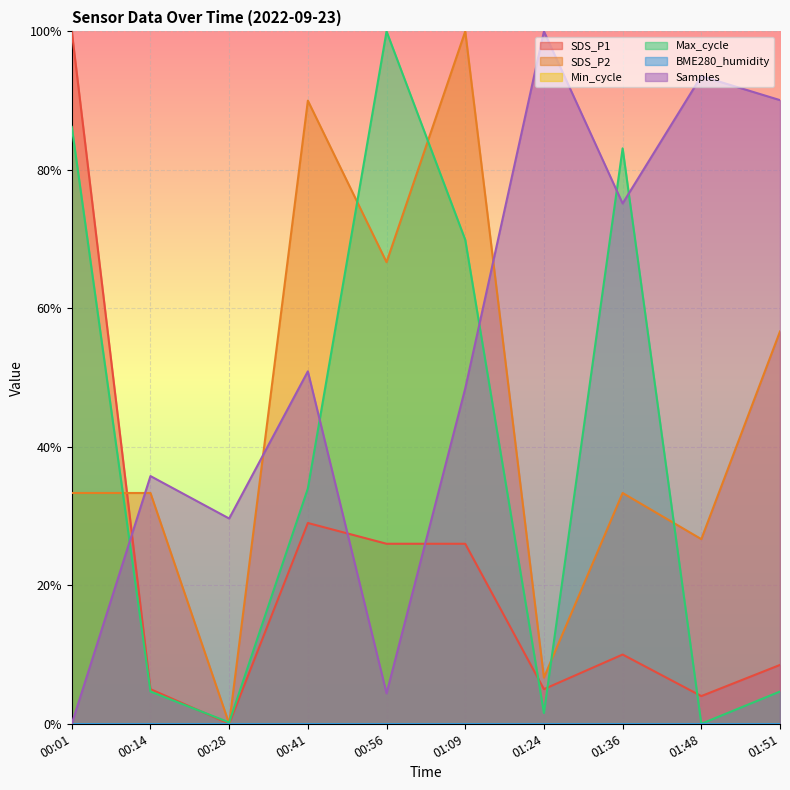

At 01:24, list the series in order from largest to smallest.

Samples, SDS_P2, SDS_P1, Max_cycle